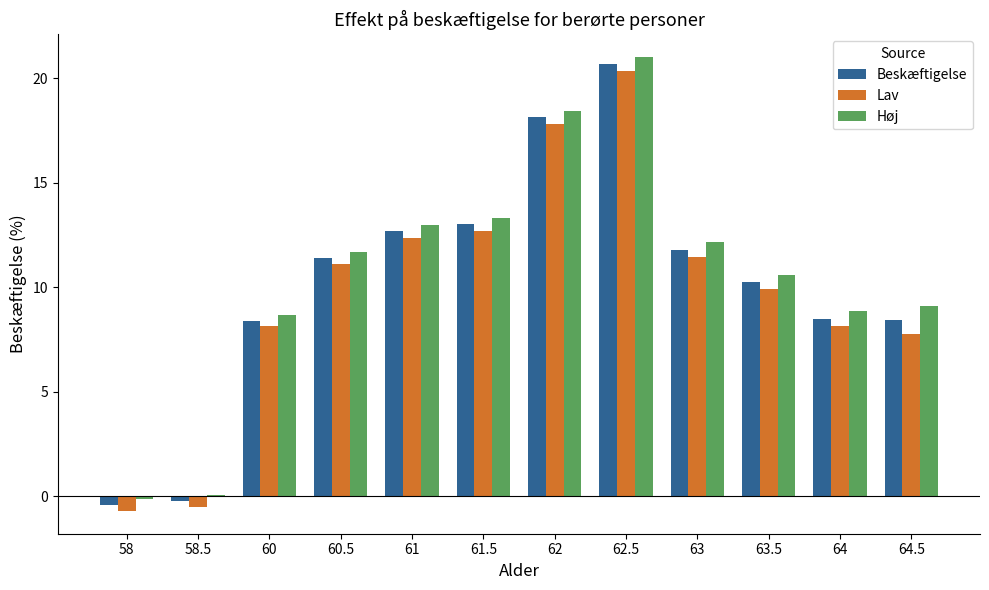

Which category has the highest value in the Høj series?

62.5